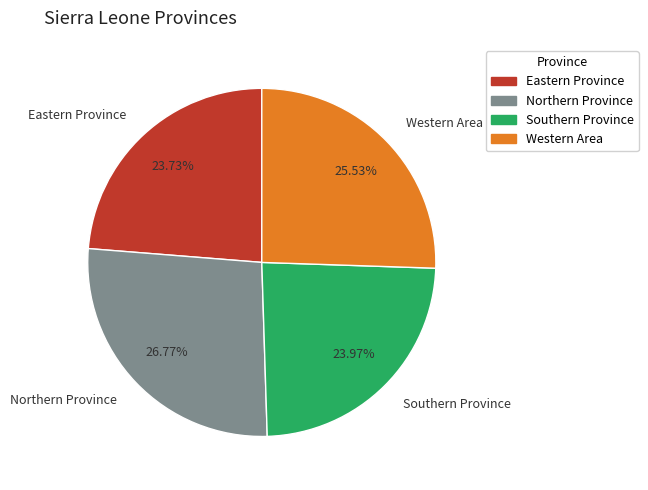

How many segments does this pie chart have?

4